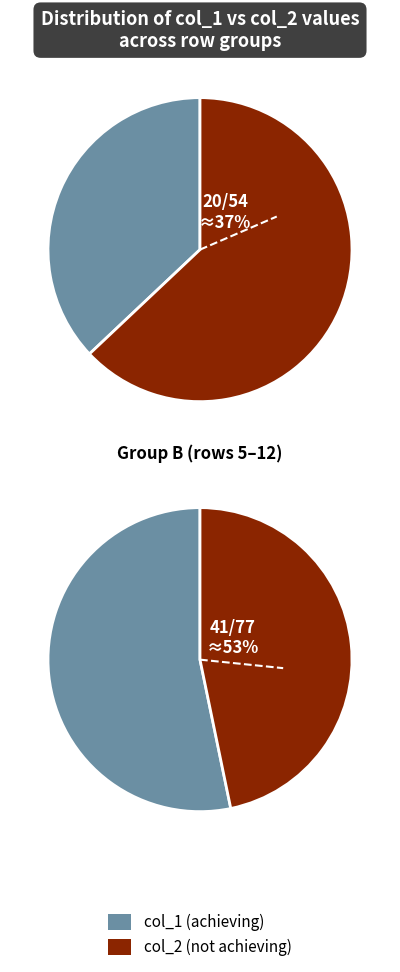

True or false: 3 accounts for 11% of the total.

False